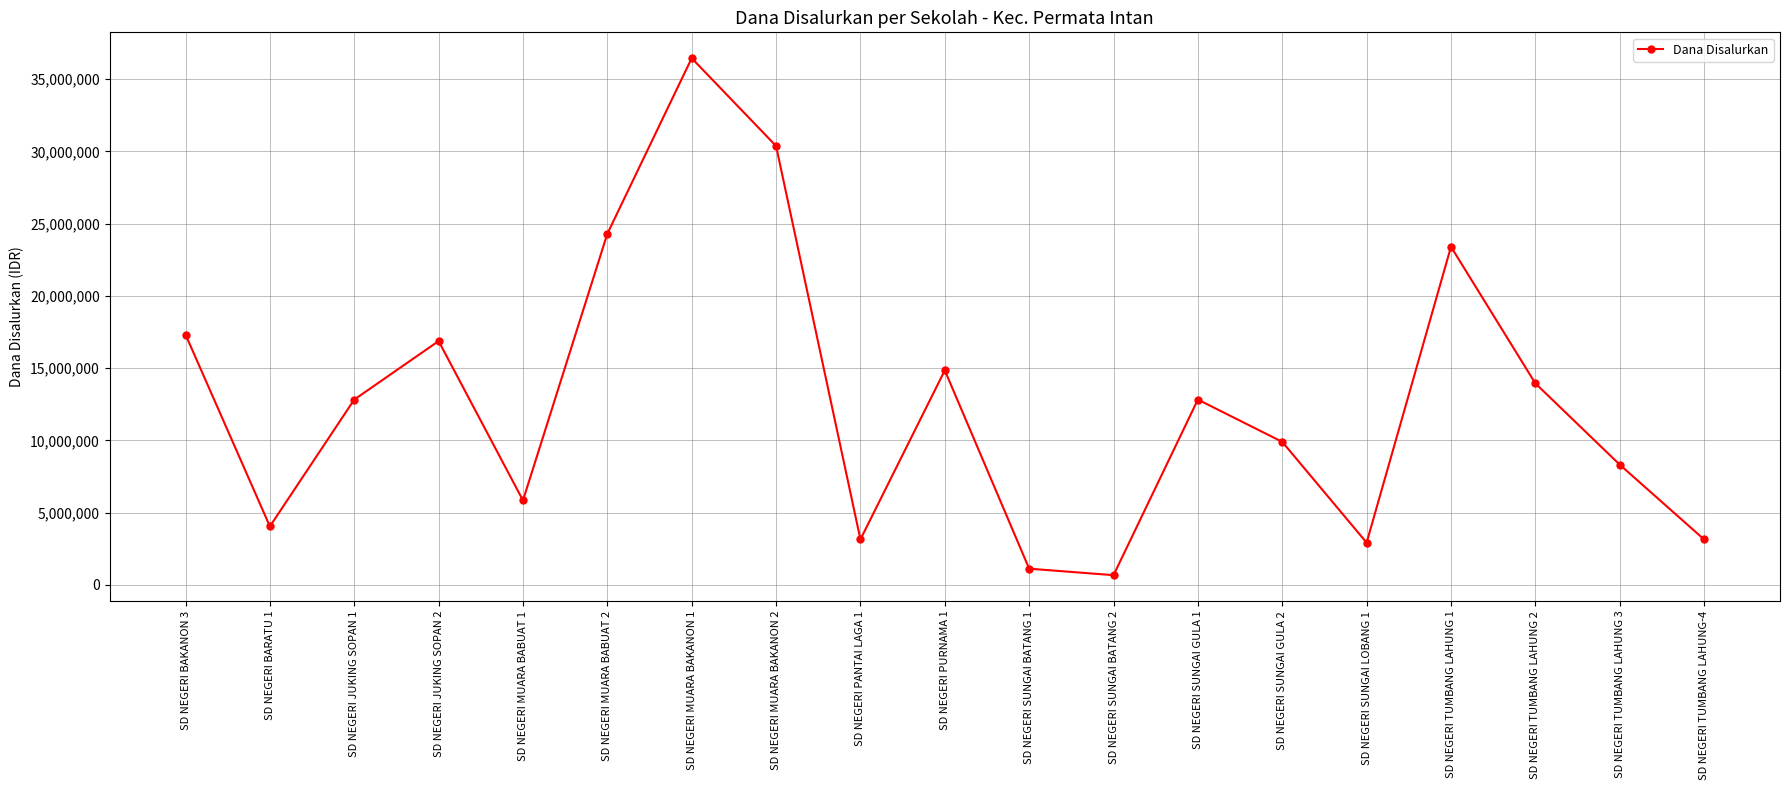

Where is the first local maximum?

SD NEGERI JUKING SOPAN 2